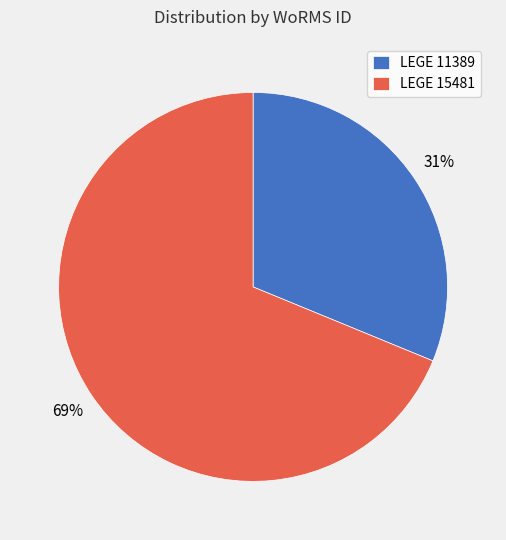

To the nearest percent, what is the combined percentage of LEGE 15481 and LEGE 11389?

100%